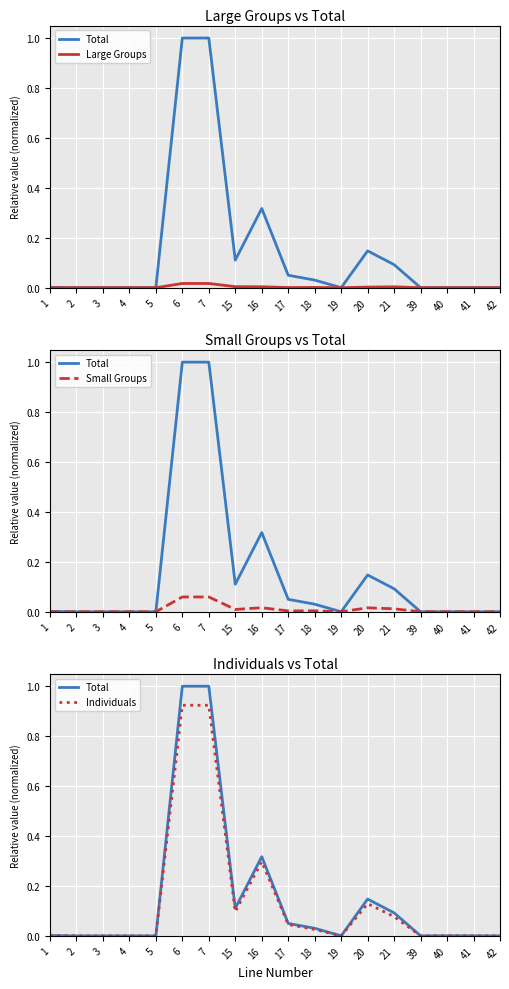

What is the average value of the Total series?

0.2